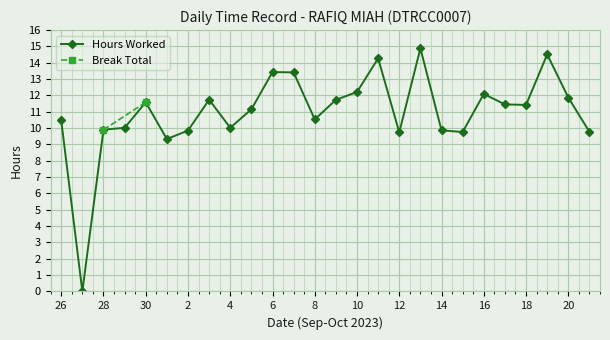

Where is the data nearest to the value 7?

1